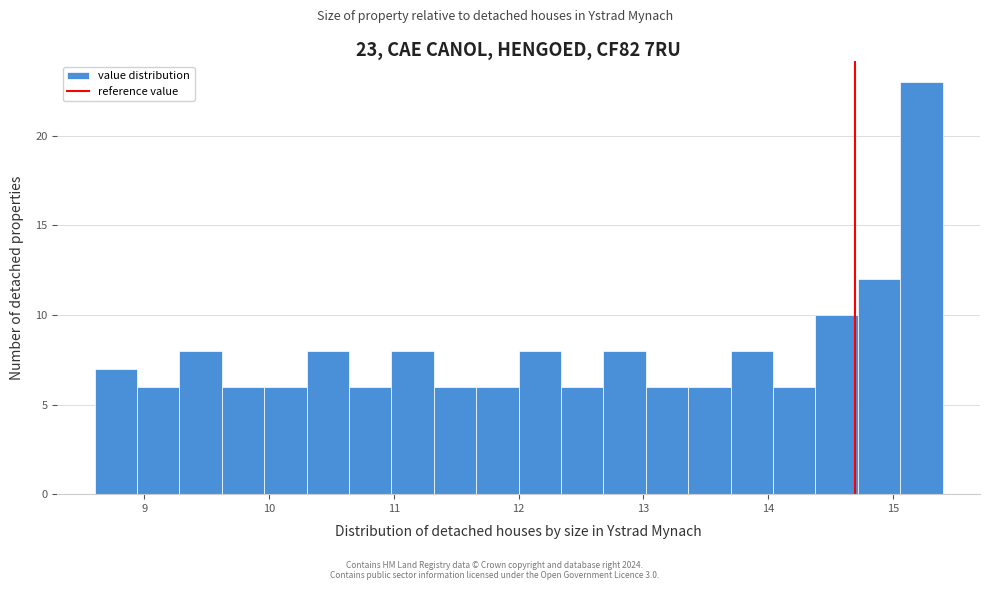

Around what value on the x-axis is the tallest bar? Give the approximate position of its centre, as read against the axis.

15.2